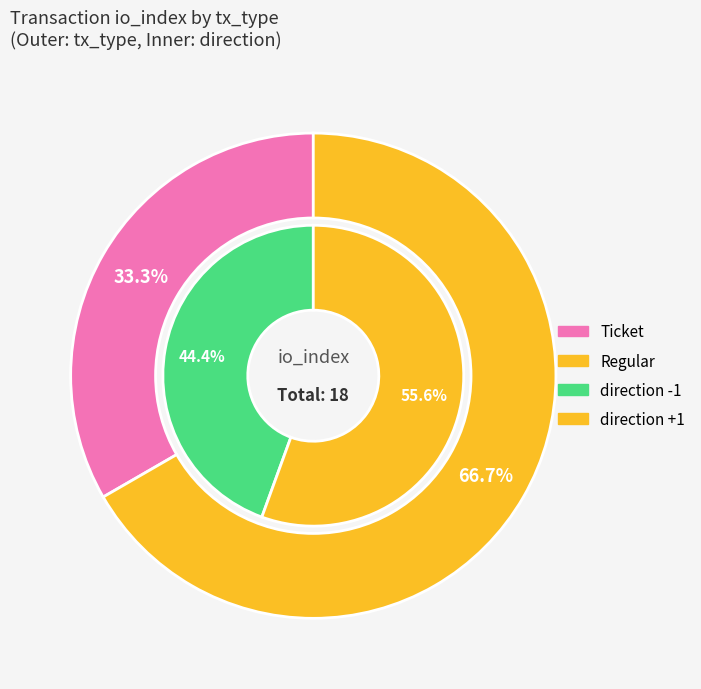

Do Ticket (io_index sum) and 4 together represent more than half of the pie?

No